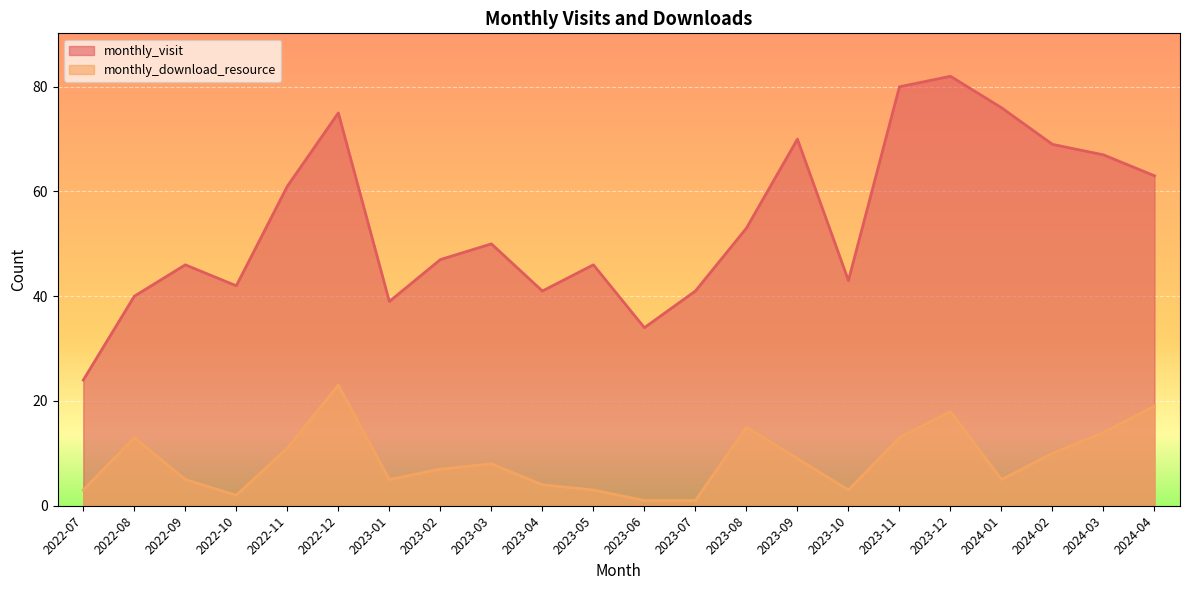

List the series in order of their peak value, lowest first.

monthly_download_resource, monthly_visit